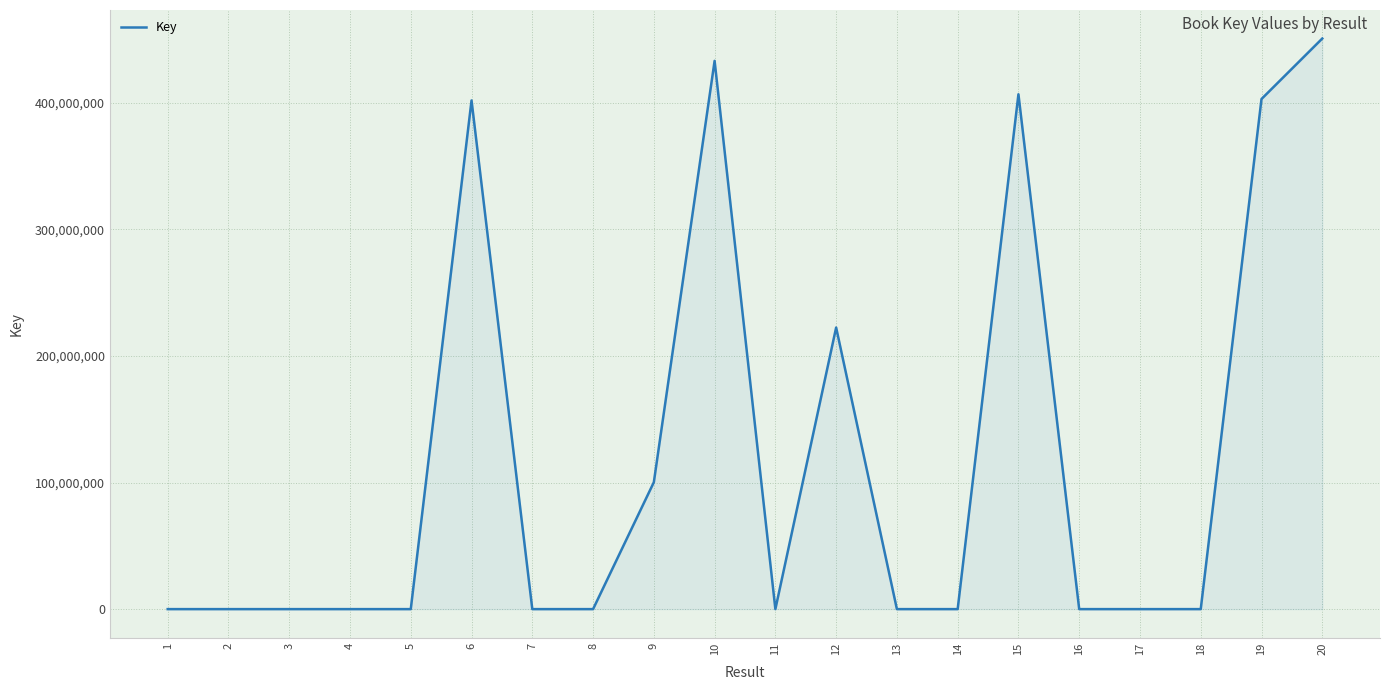

What is the maximum value shown in the chart?

450665097